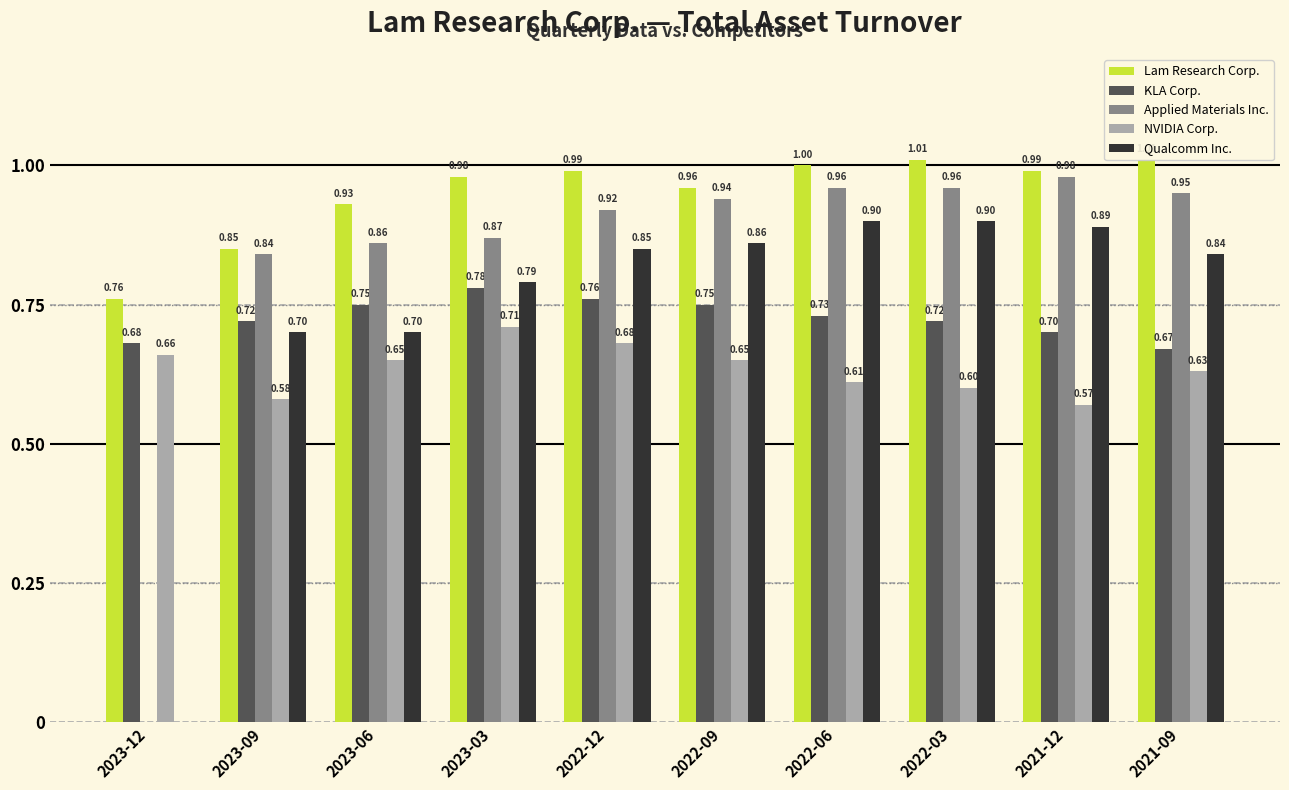

At how many categories does at least one series exceed 0?

10